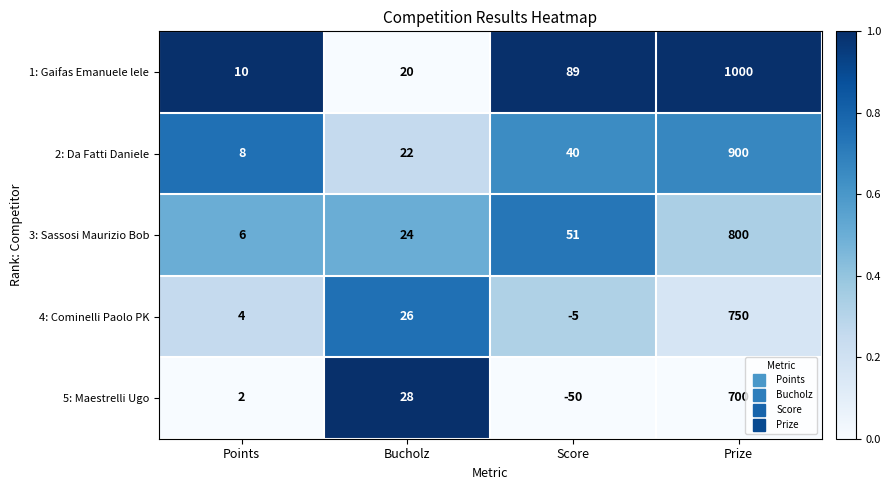

List the series in order of their peak value, lowest first.

5: Maestrelli Ugo, 4: Cominelli Paolo PK, 3: Sassosi Maurizio Bob, 2: Da Fatti Daniele, 1: Gaifas Emanuele lele